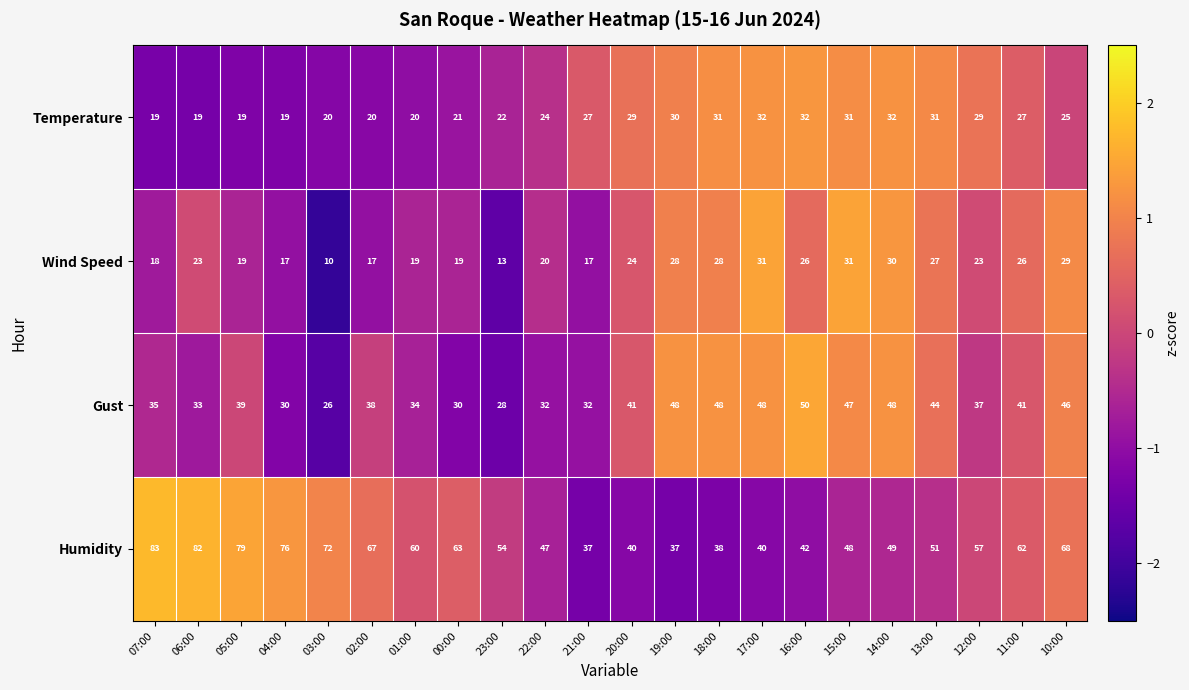

What is the smallest value displayed?

10